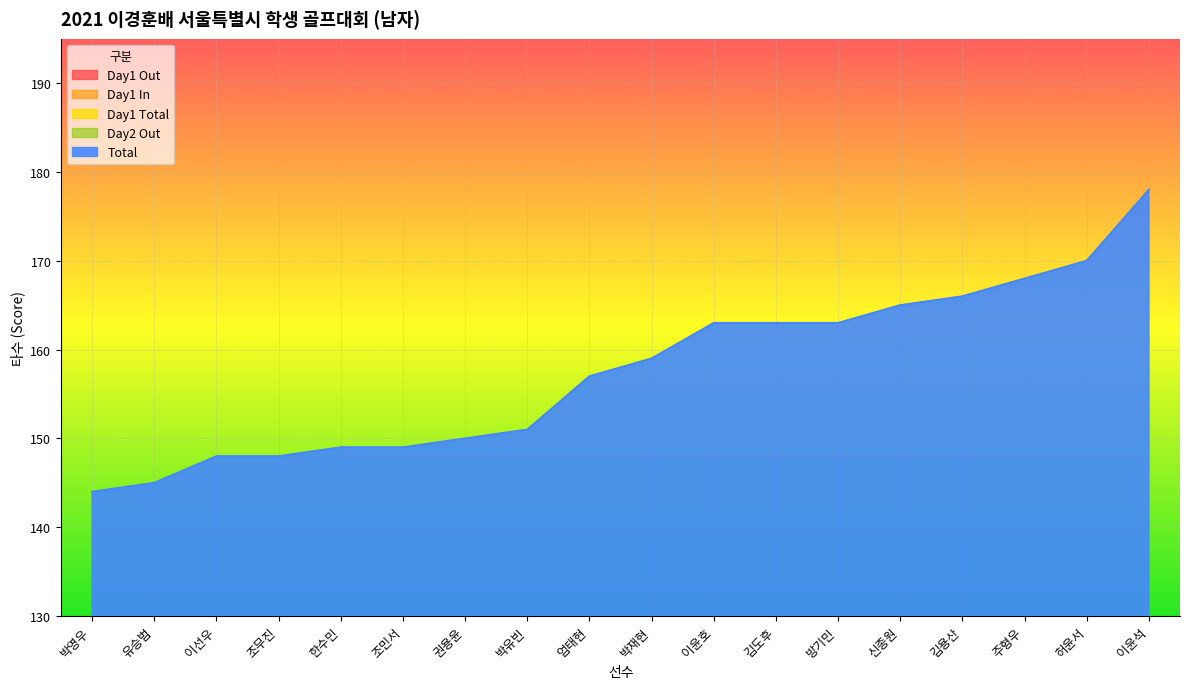

What is the greatest value displayed?

178